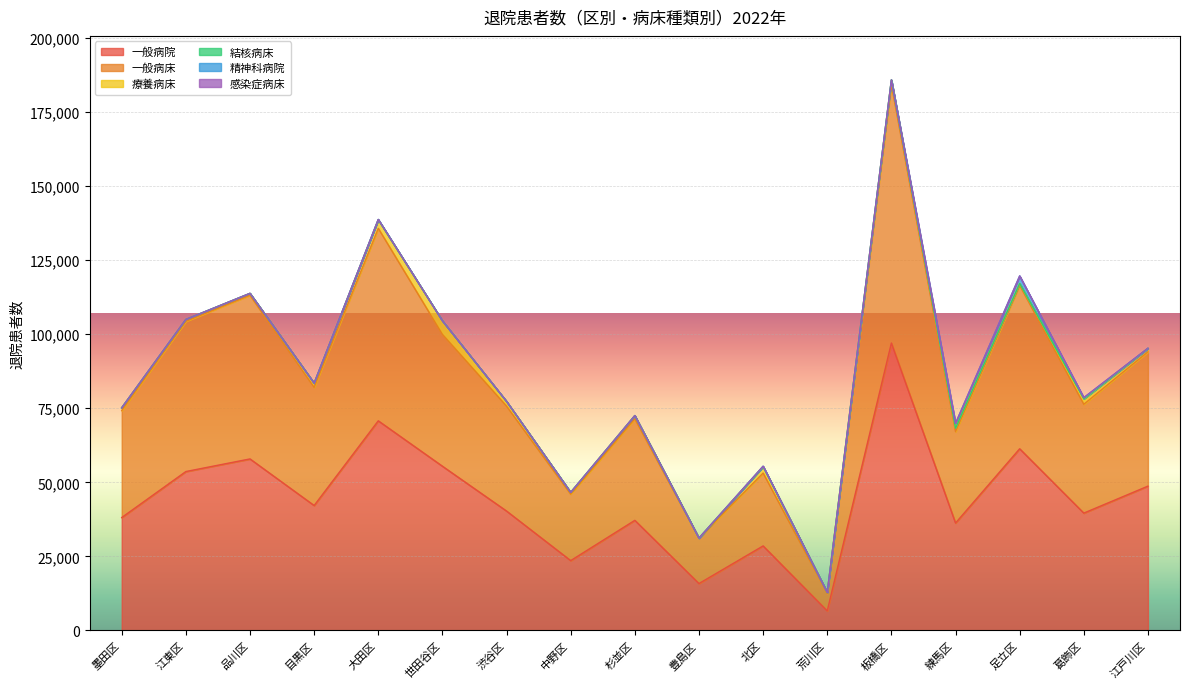

Reading right to left, list all the values displayed in this chart.

一般病院: 江戸川区=48706	葛飾区=39603	足立区=61314	練馬区=36244	板橋区=96999	荒川区=6605	北区=28533	豊島区=15832	杉並区=37162	中野区=23569	渋谷区=40295	世田谷区=55427	大田区=70745	目黒区=42162	品川区=57888	江東区=53631	墨田区=38107
一般病床: 江戸川区=45316	葛飾区=36727	足立区=55184	練馬区=30863	板橋区=87203	荒川区=5942	北区=24587	豊島区=15331	杉並区=34258	中野区=22427	渋谷区=35403	世田谷区=44483	大田区=64948	目黒区=39864	品川区=55223	江東区=50702	墨田区=36091
療養病床: 江戸川区=1113	葛飾区=1836	足立区=580	練馬区=1136	板橋区=1573	荒川区=292	北区=2172	豊島区=7	杉並区=1093	中野区=612	渋谷区=1596	世田谷区=4586	大田区=2897	目黒区=1434	品川区=648	江東区=630	墨田区=958
結核病床: 江戸川区=63	葛飾区=60	足立区=0	練馬区=0	板橋区=0	荒川区=0	北区=0	豊島区=0	杉並区=0	中野区=0	渋谷区=9	世田谷区=0	大田区=61	目黒区=0	品川区=0	江東区=0	墨田区=0
精神科病院: 江戸川区=0	葛飾区=302	足立区=2558	練馬区=1648	板橋区=0	荒川区=0	北区=144	豊島区=0	杉並区=0	中野区=0	渋谷区=0	世田谷区=0	大田区=61	目黒区=0	品川区=0	江東区=0	墨田区=0
感染症病床: 江戸川区=63	葛飾区=60	足立区=0	練馬区=0	板橋区=0	荒川区=0	北区=0	豊島区=0	杉並区=0	中野区=0	渋谷区=9	世田谷区=0	大田区=0	目黒区=0	品川区=0	江東区=0	墨田区=0